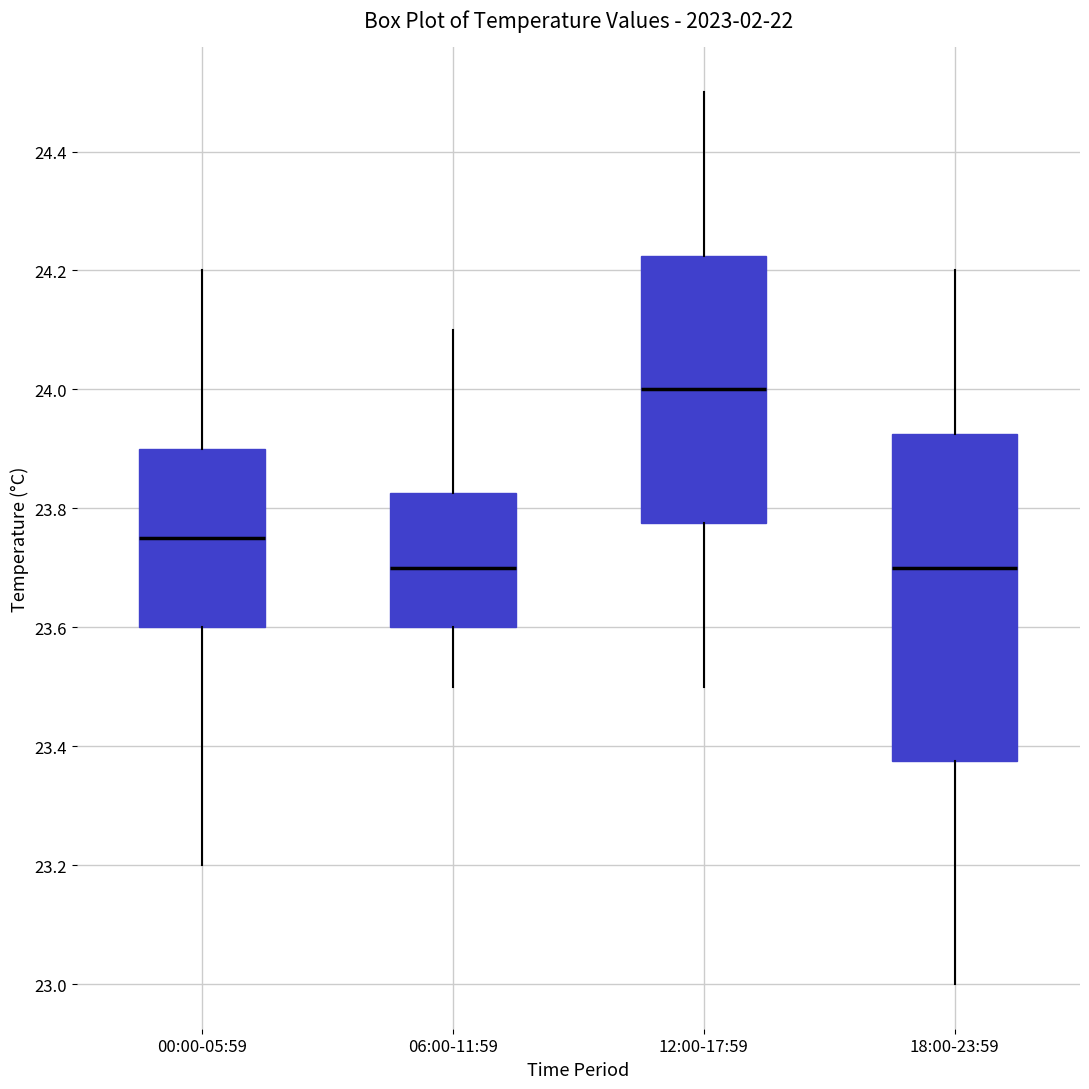

Where does the upper whisker of the box for 12:00-17:59 end on the y-axis? The values are not printed on the chart, so give them approximately, as read against the axis.

24.50